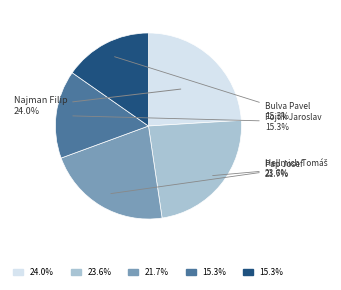

To the nearest percent, what is the difference between the Najman Filip and Bulva Pavel slice percentages?

9%